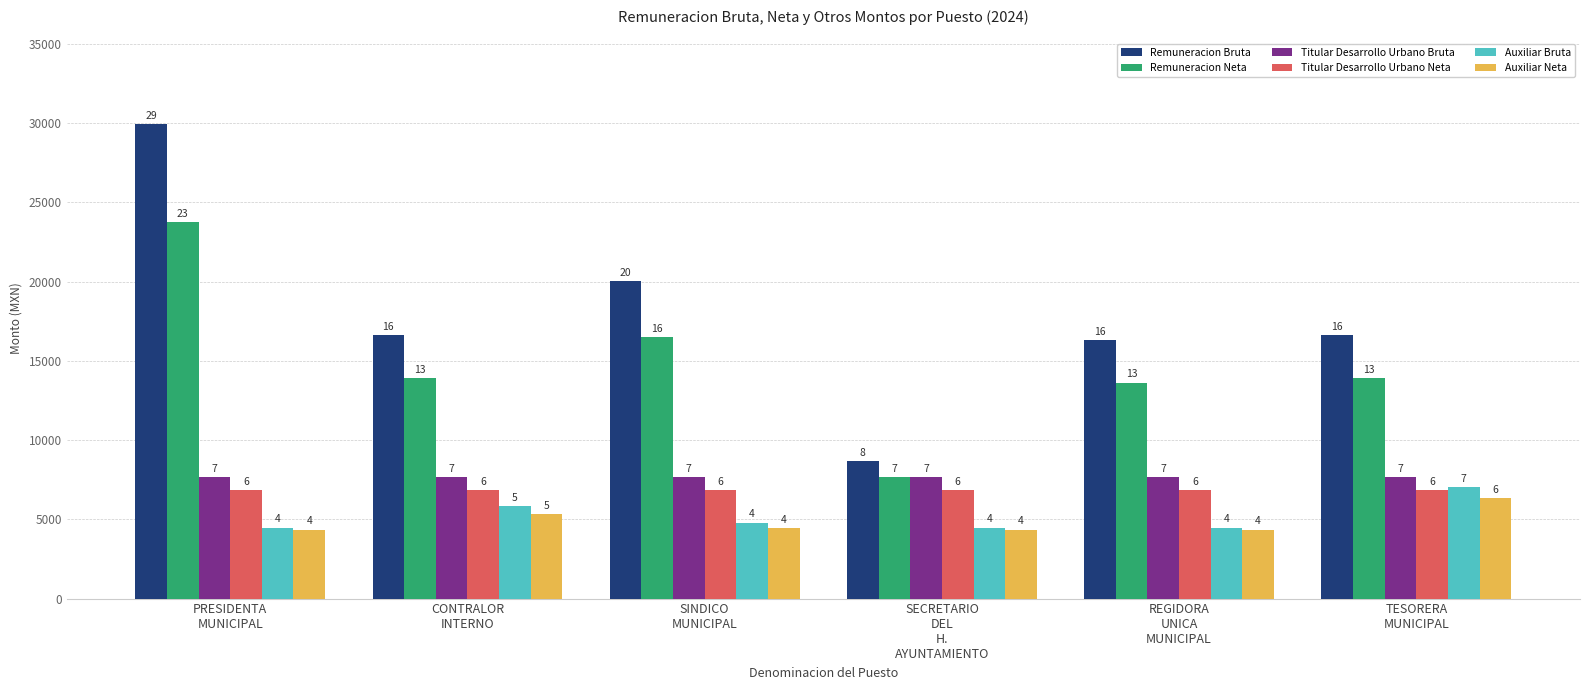

How many groups of bars are there?

6